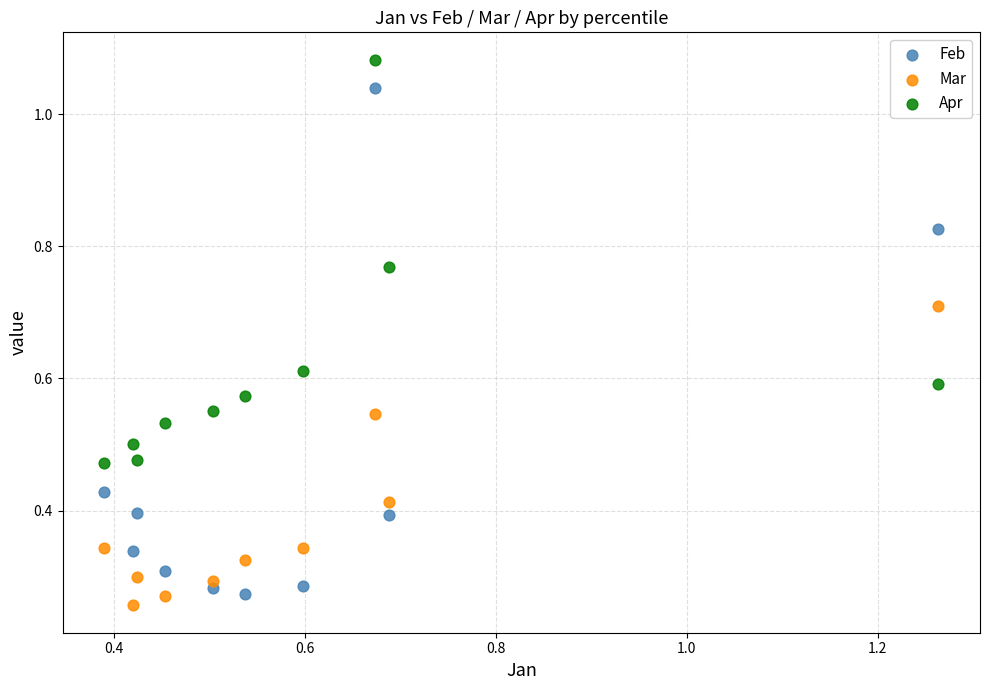

Across all data points, what is the range of X values (max minus min)?

0.9